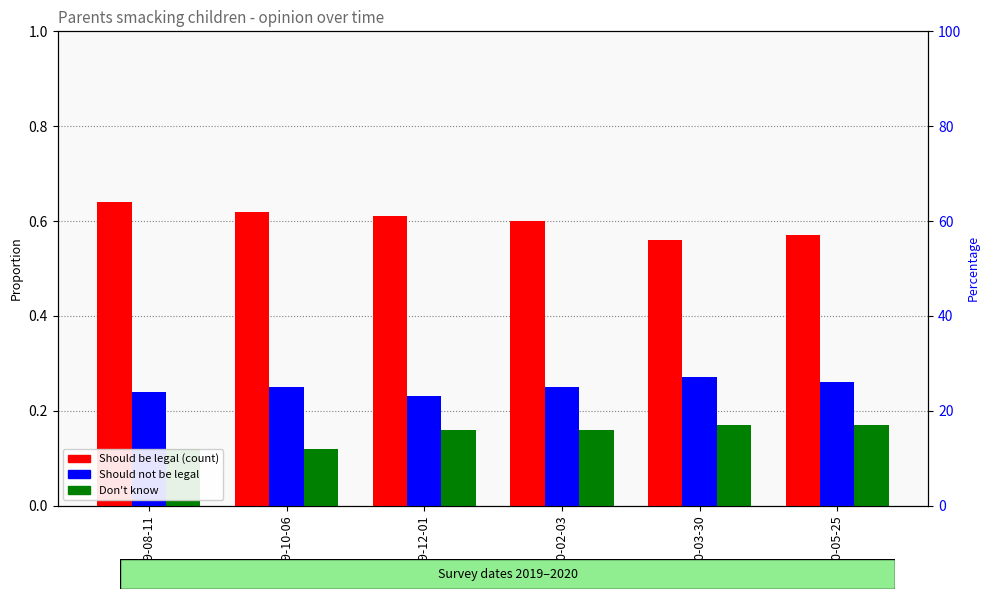

Is it true that Should be legal equals 0.4 at 2019-10-06?

False